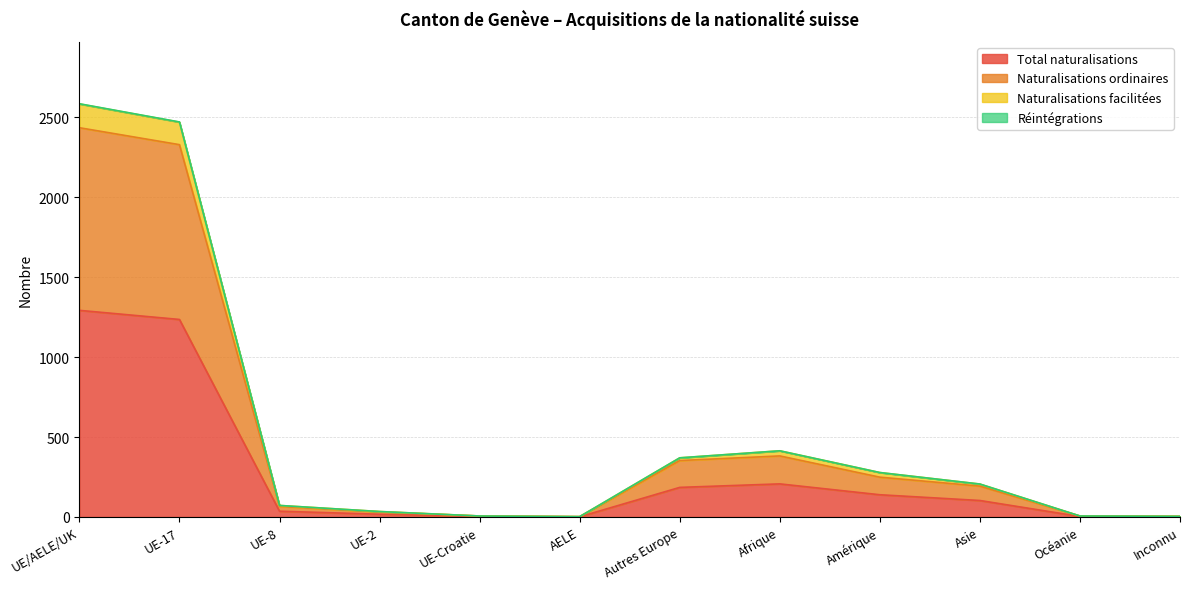

The Total naturalisations series shows 207 at Afrique. True or false?

True